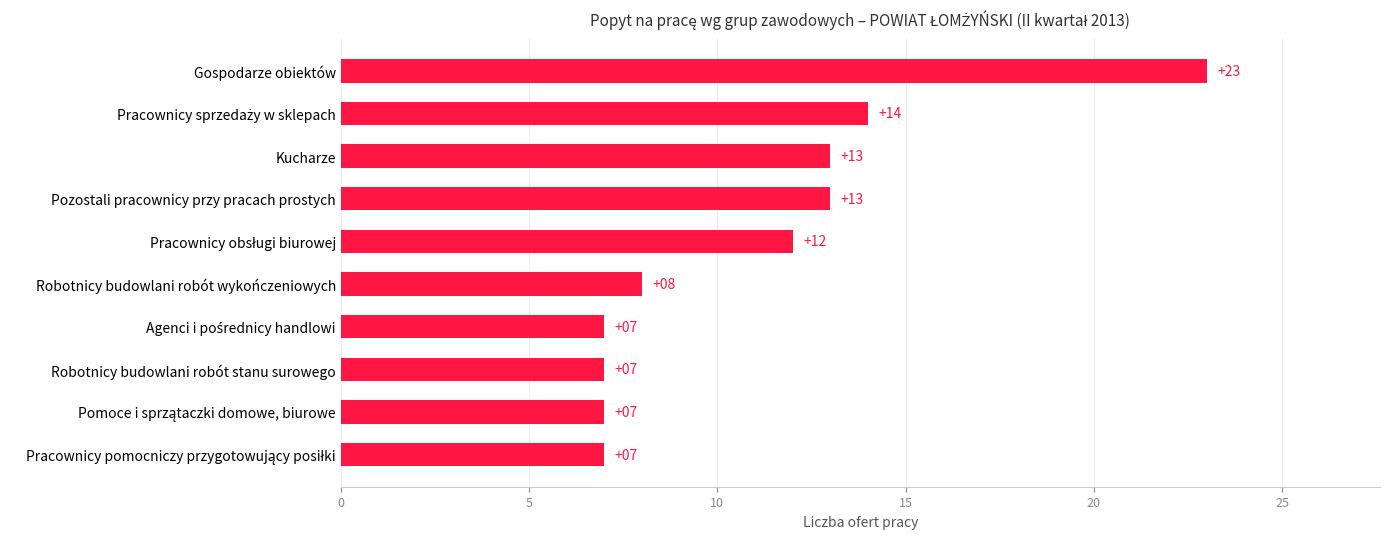

Which has a higher value, Gospodarze obiektów or Robotnicy budowlani robót wykończeniowych?

Gospodarze obiektów